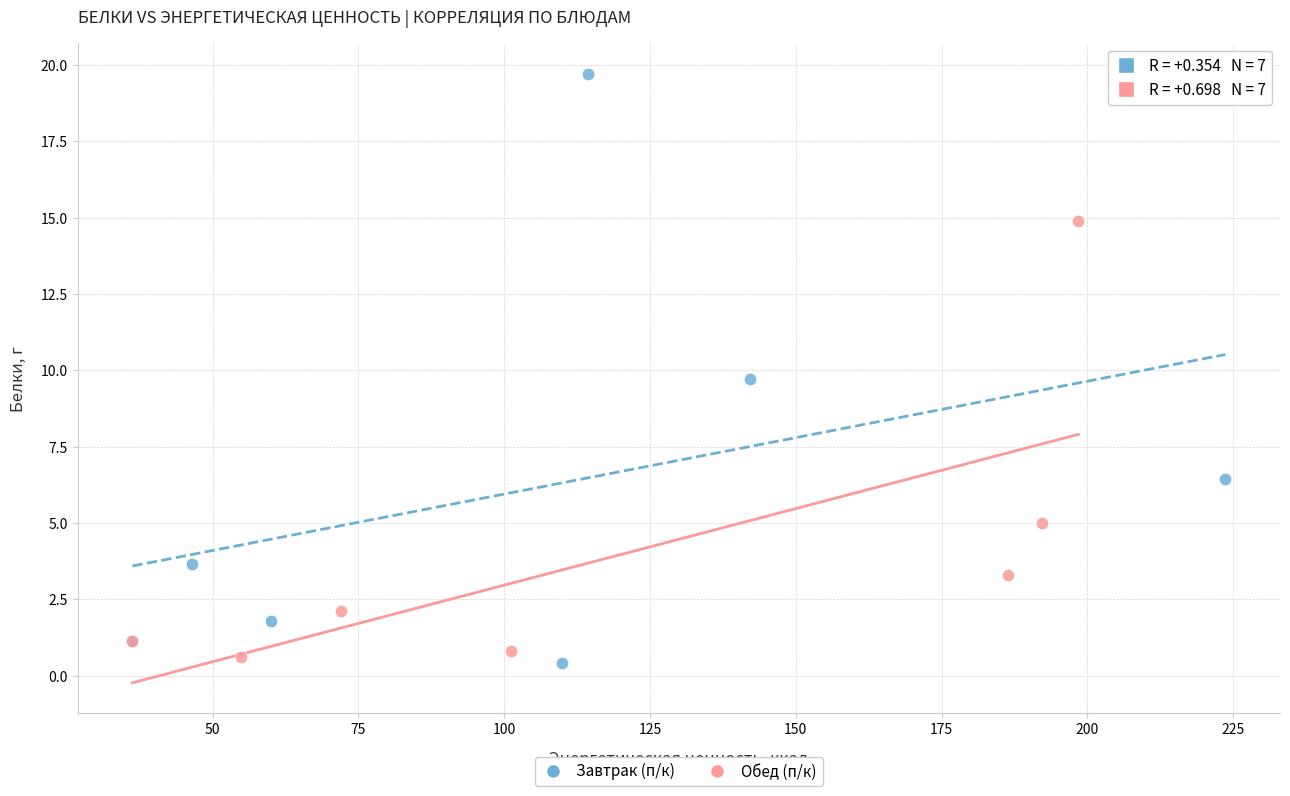

Which series reaches the maximum Y coordinate?

Завтрак (п/к)